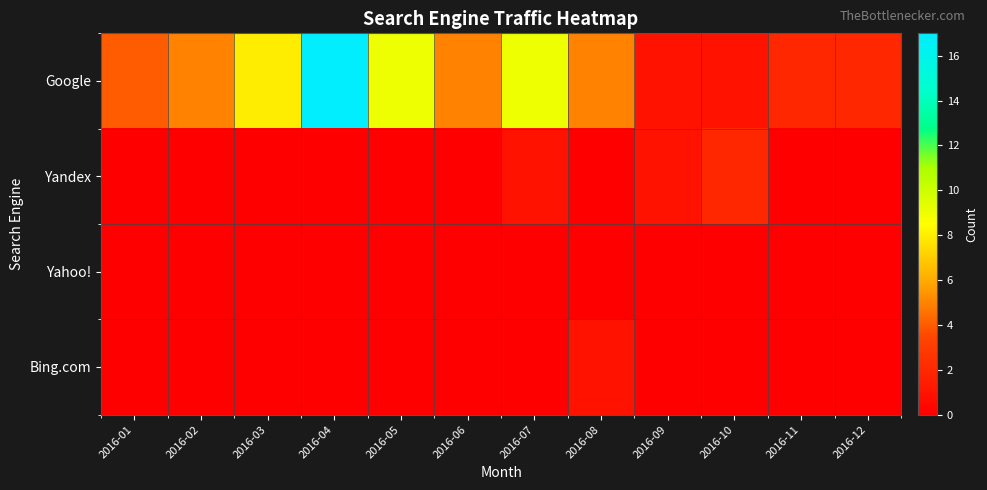

Which has a higher value, 2016-01 or 2016-05?

2016-05